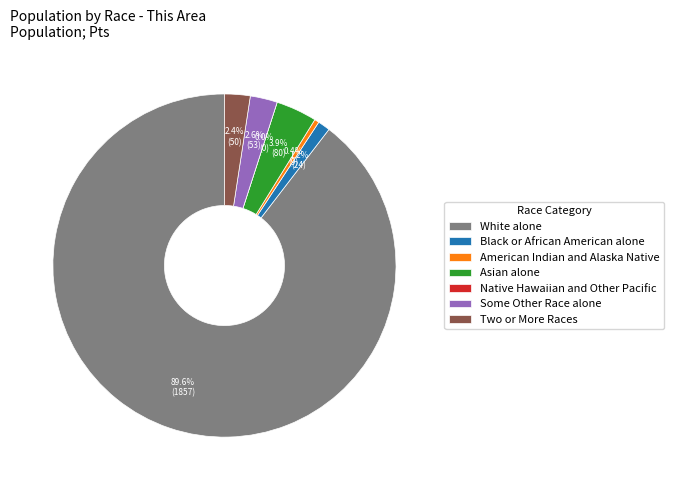

Which slice is the largest?

White alone